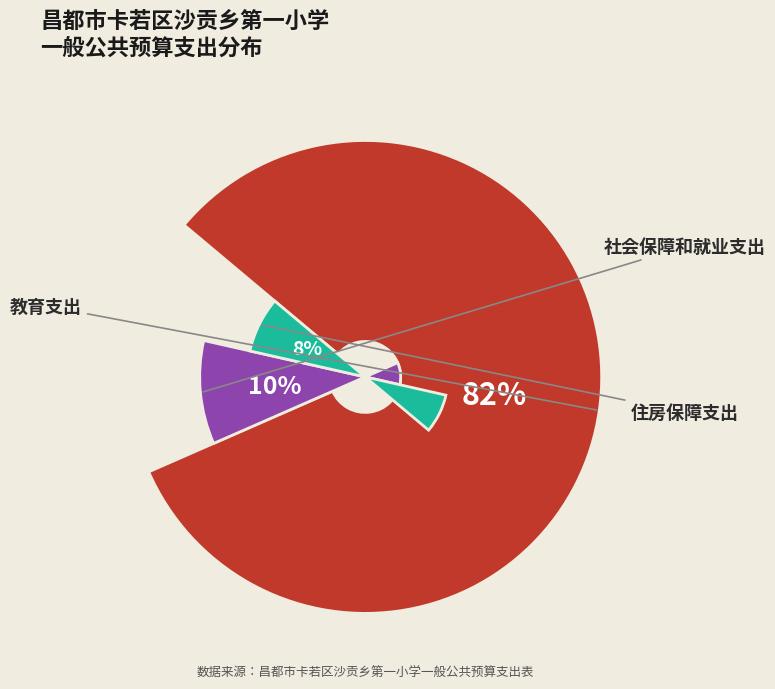

What percentage do 教育支出 and 社会保障和就业支出 together represent?

92.4%